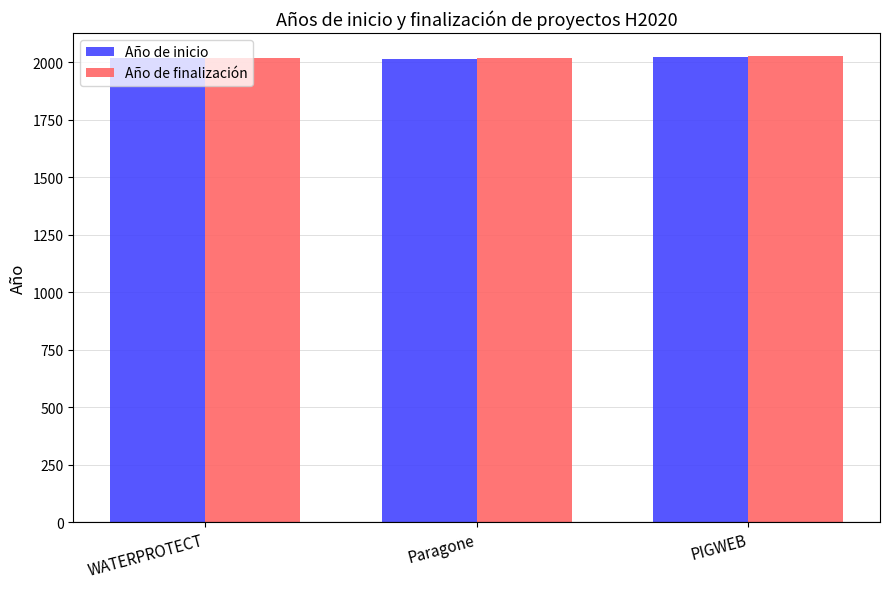

What is the total value across all series at Paragone?

4034